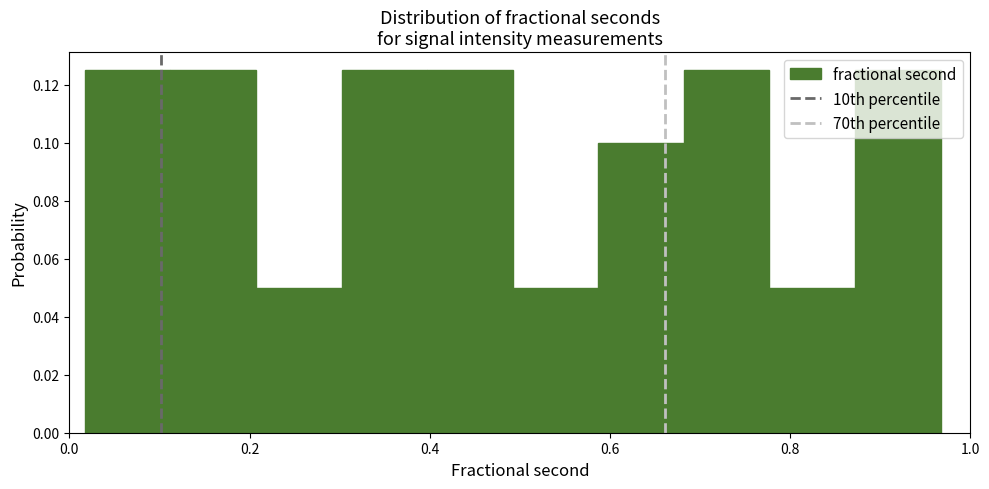

How tall is the bar that spans 0.68 to 0.78 on the x-axis? Neither the bar edges nor the heights are printed on the chart, so give them approximately, as read against the axes.

0.126